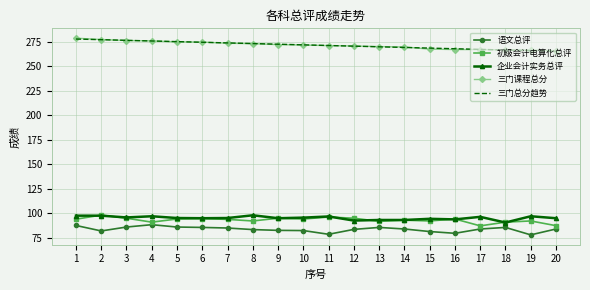

The 三门课程总分 series shows 60.6 at 14. True or false?

False